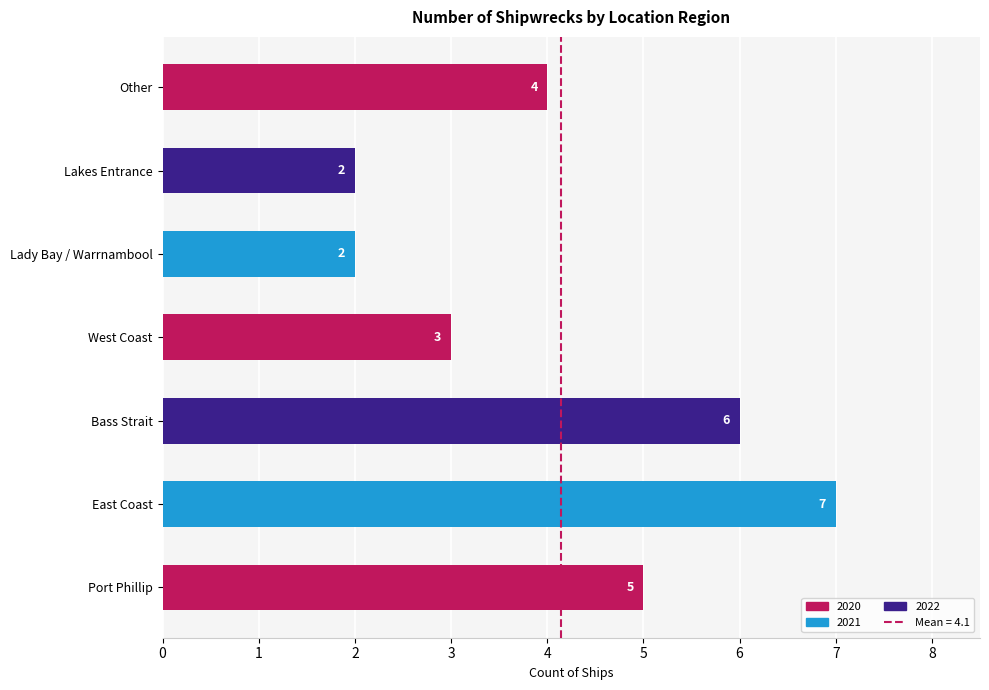

Are the bars grouped side by side (vs. stacked)?

No